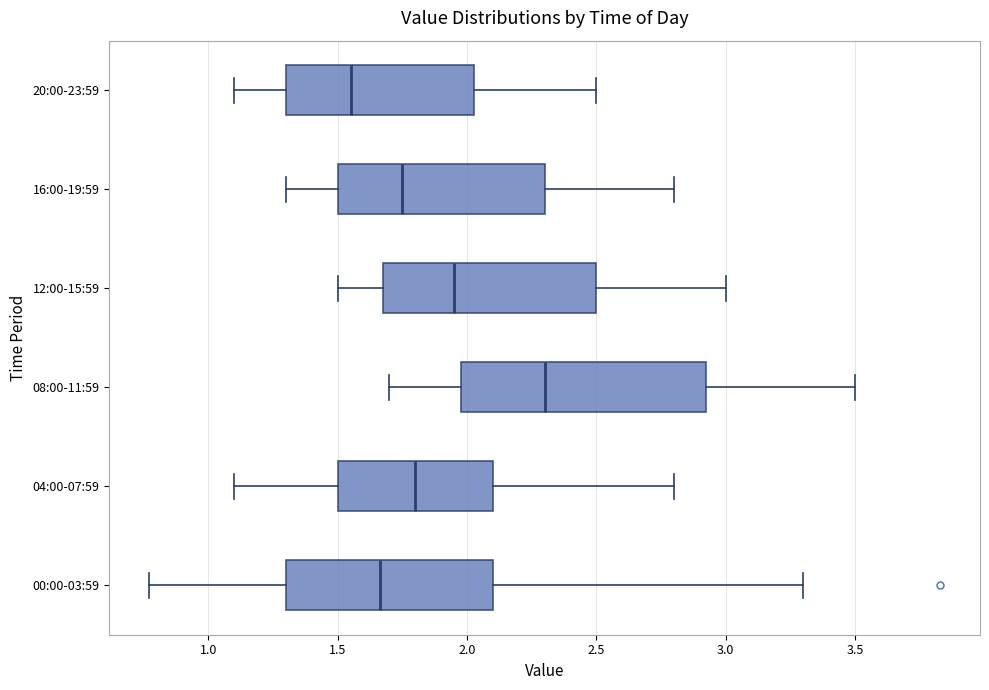

Reading bottom to top, read every box against the x-axis: the position of its median line, the range the box covers, and the ends of its whiskers. The values are not printed on the chart, so give them approximately, as read against the axis.

00:00-03:59: median 1.65, box 1.30 to 2.10, whiskers 0.75 to 3.30
04:00-07:59: median 1.80, box 1.50 to 2.10, whiskers 1.10 to 2.80
08:00-11:59: median 2.30, box 2.00 to 2.95, whiskers 1.70 to 3.50
12:00-15:59: median 1.95, box 1.70 to 2.50, whiskers 1.50 to 3.00
16:00-19:59: median 1.75, box 1.50 to 2.30, whiskers 1.30 to 2.80
20:00-23:59: median 1.55, box 1.30 to 2.05, whiskers 1.10 to 2.50